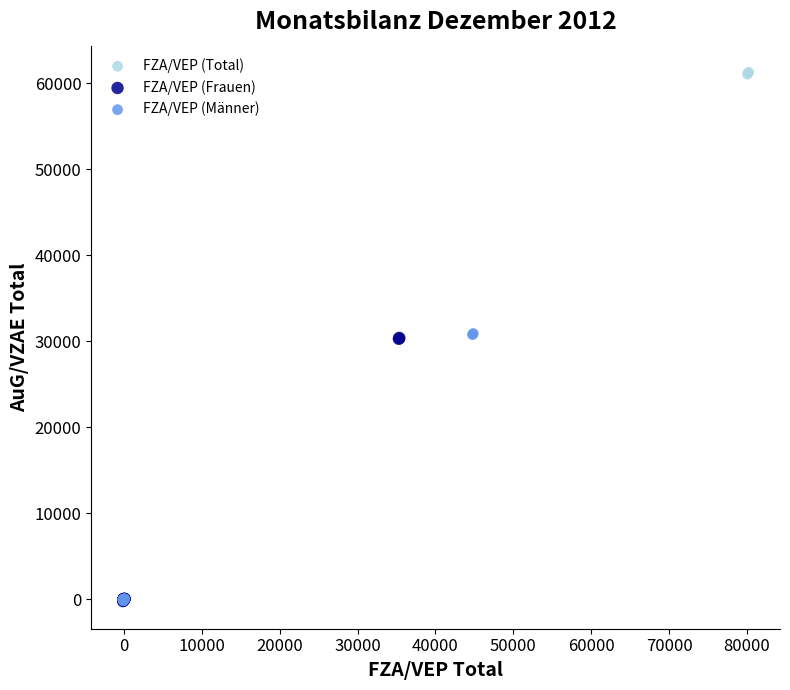

Which series contains the highest Y value?

FZA/VEP (Total)